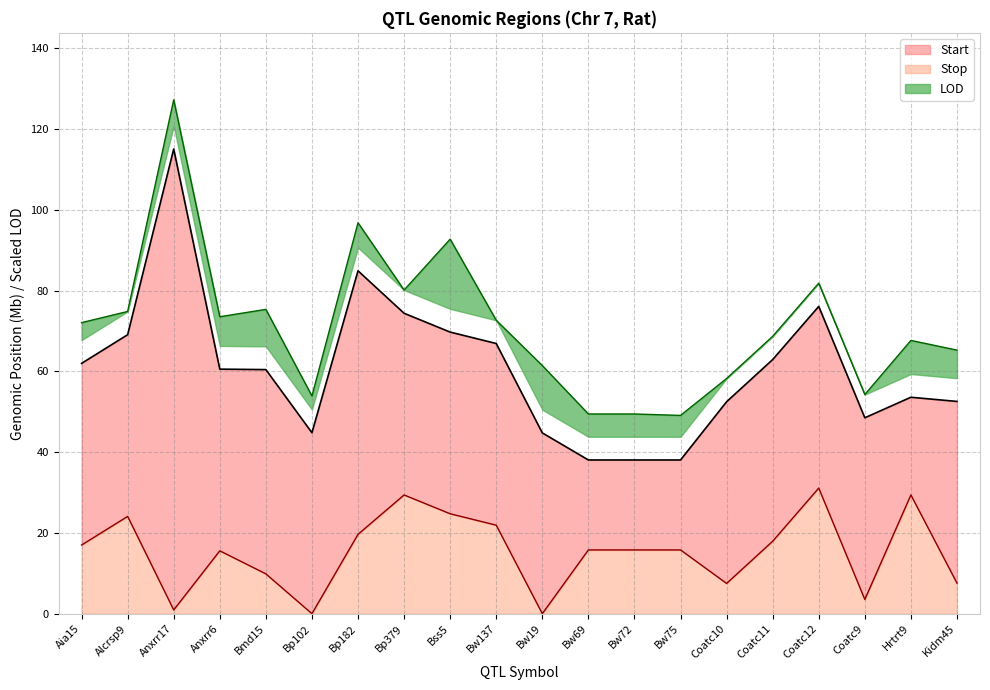

True or false: Start and Stop intersect in this chart.

False